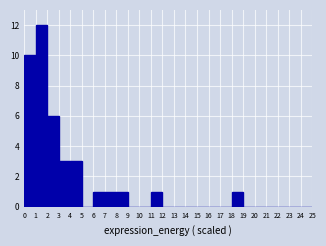

What is the height of the bar covering 1 to 2 on the x-axis? The values are not printed on the chart, so give them approximately, as read against the axis.

12